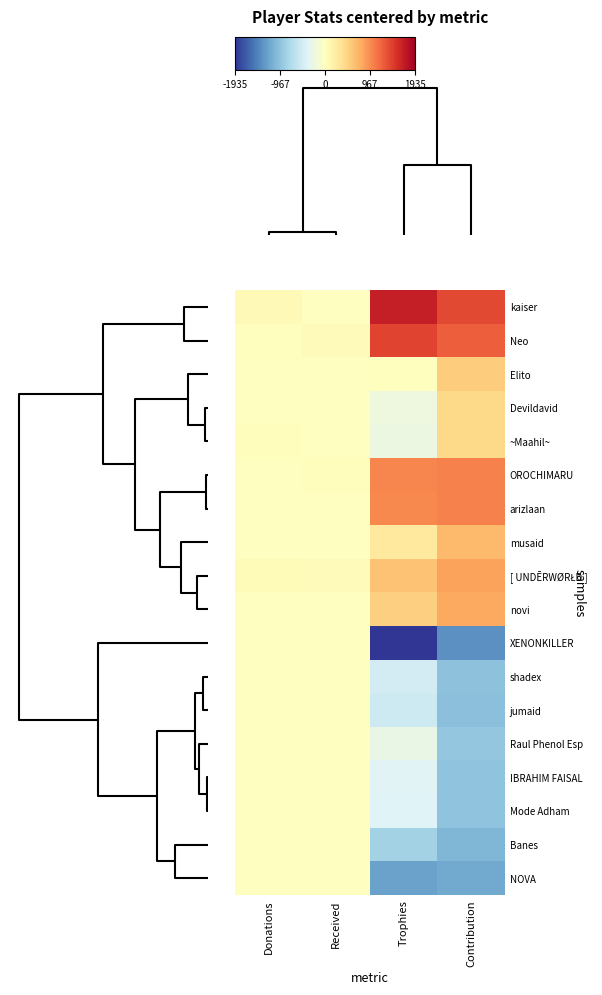

What is the spread (max minus min) of values at Trophies?

3617.0